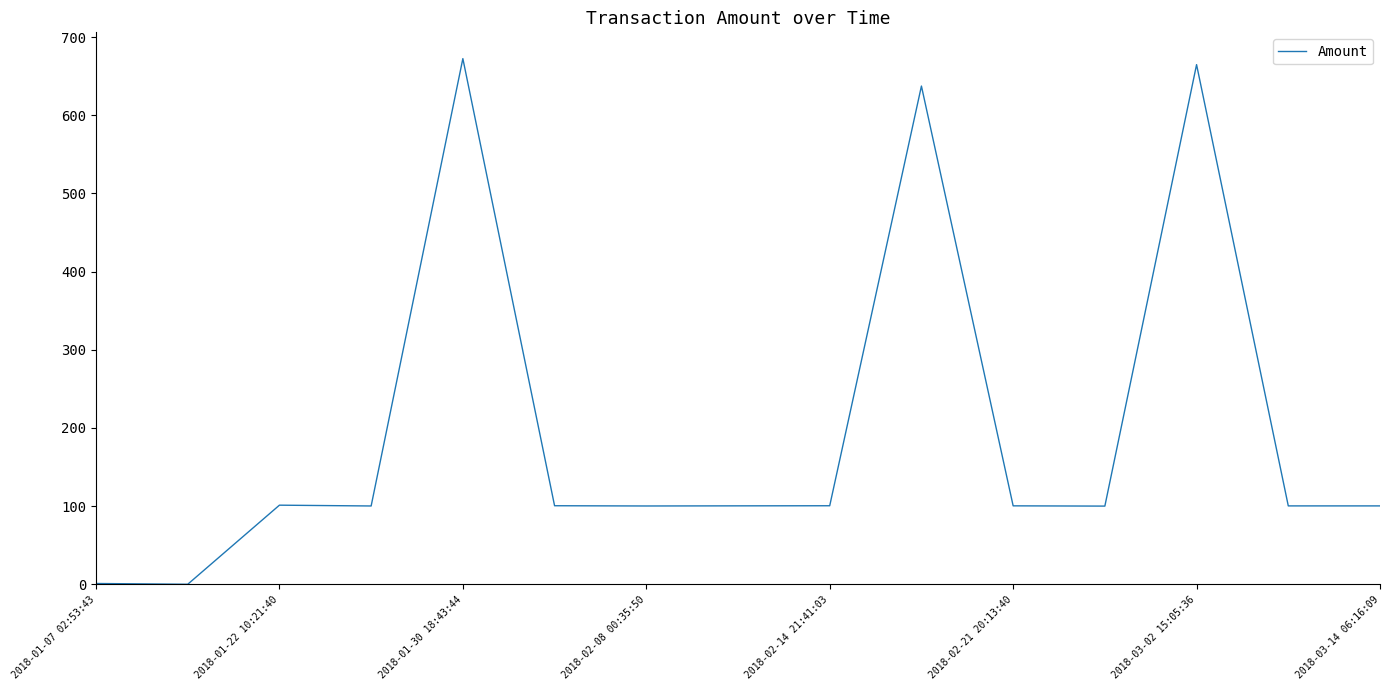

What is the maximum value shown in the chart?

672.4